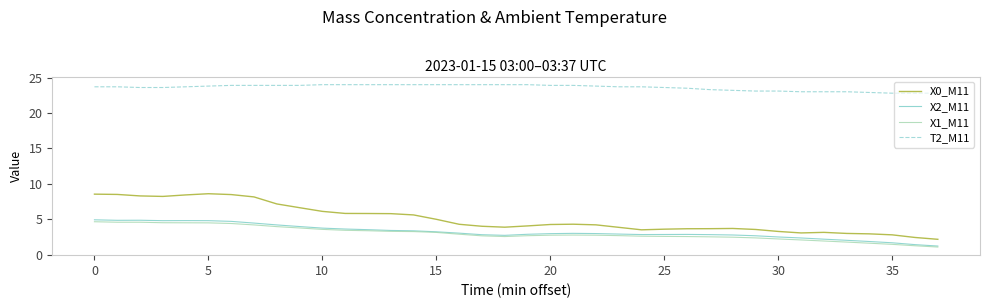

What is the sum of all X2_M11 values?

123.5